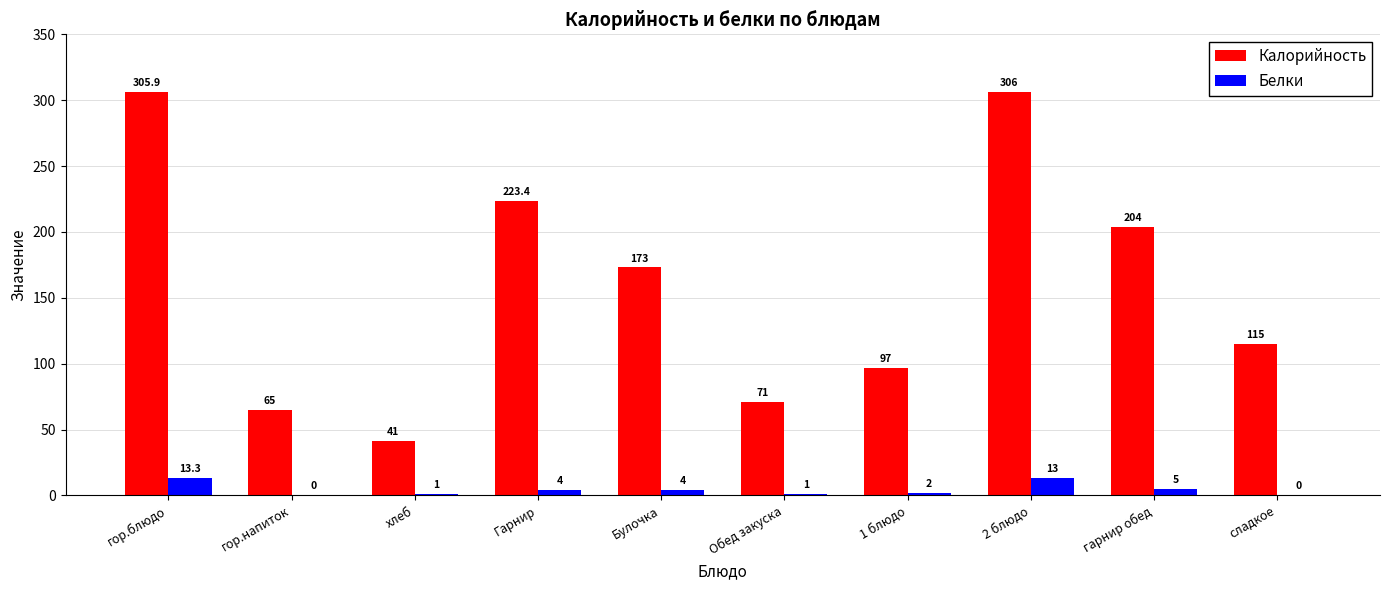

Between хлеб and 2 блюдо, which series saw the biggest shift?

Калорийность